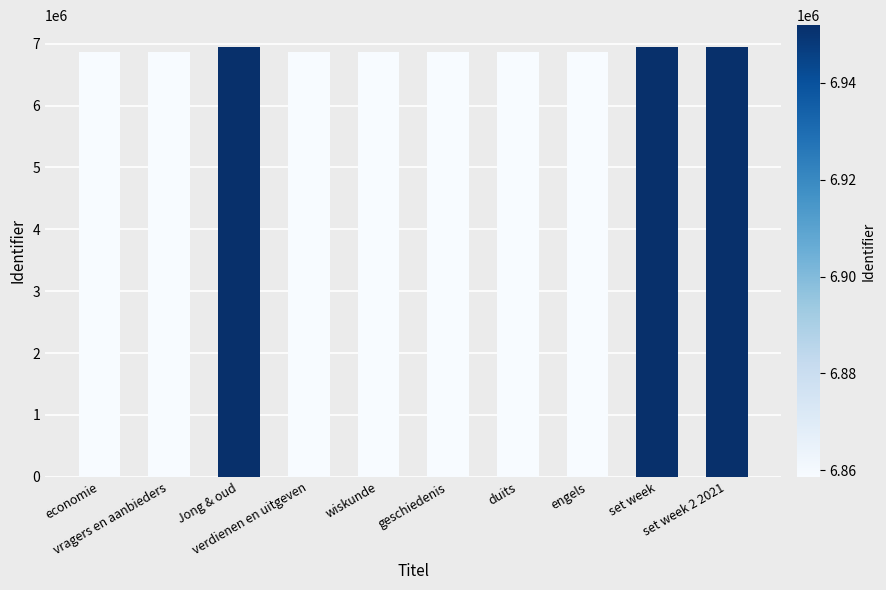

What is the value of the 5th bar from the left?

6858689